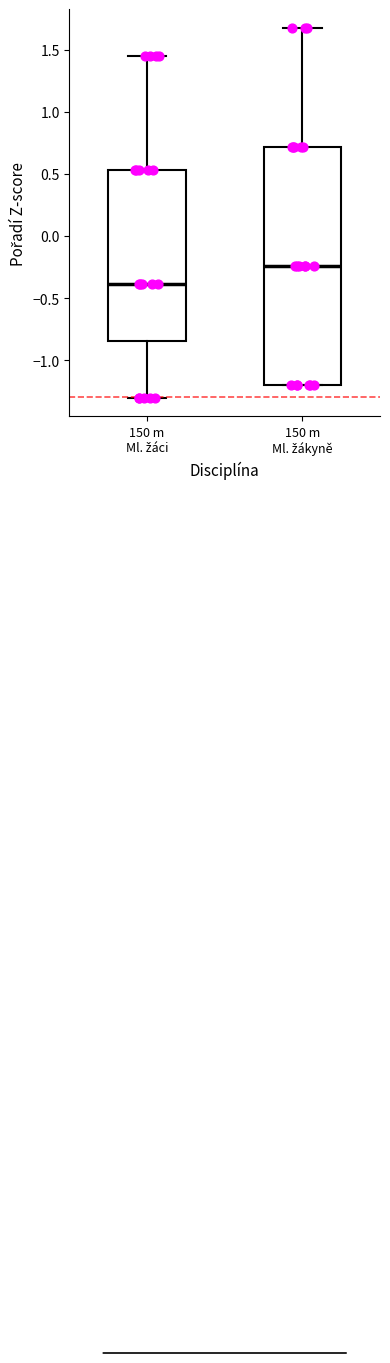

Which box is the tallest, from its lower edge to its upper edge?

150 m Ml. žákyně